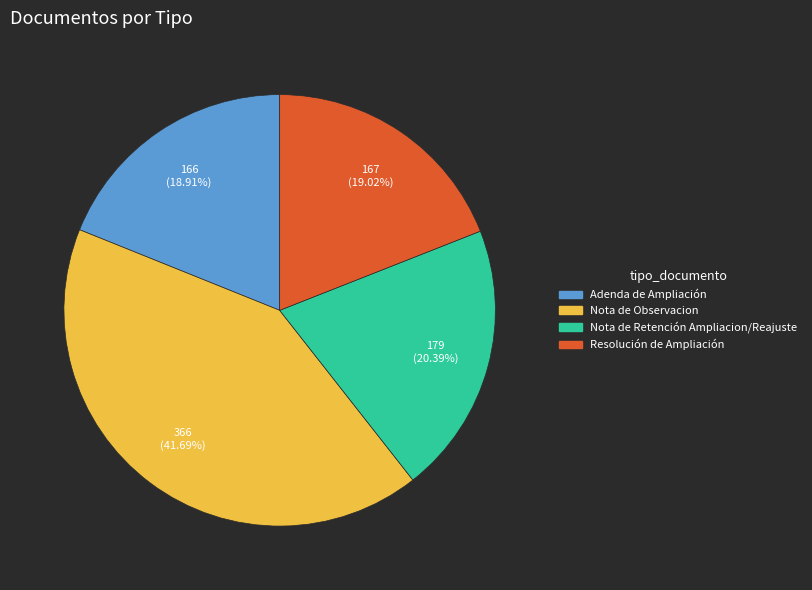

What percentage is NOT represented by Resolución de Ampliación?

81.0%